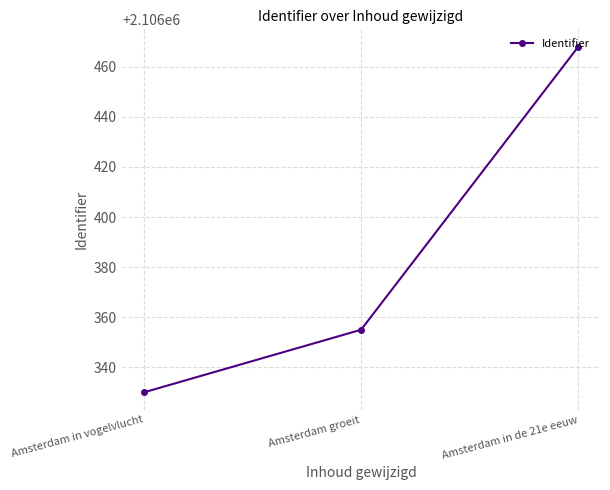

Which has a higher value, Amsterdam groeit or Amsterdam in vogelvlucht?

Amsterdam groeit